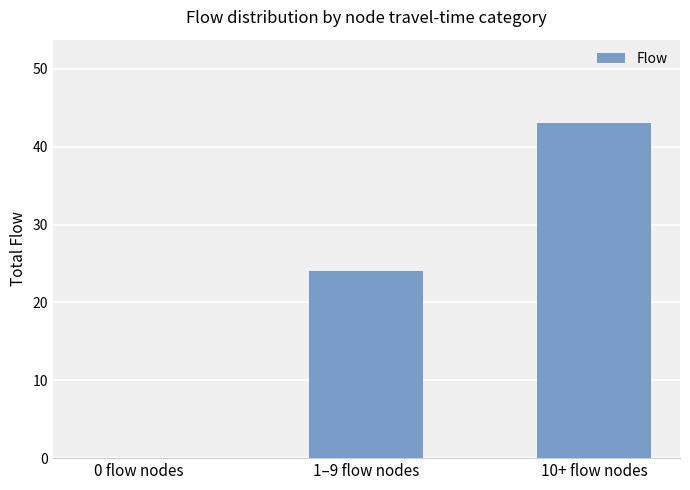

The chart shows a value of 9 at 1–9 flow nodes. True or false?

False